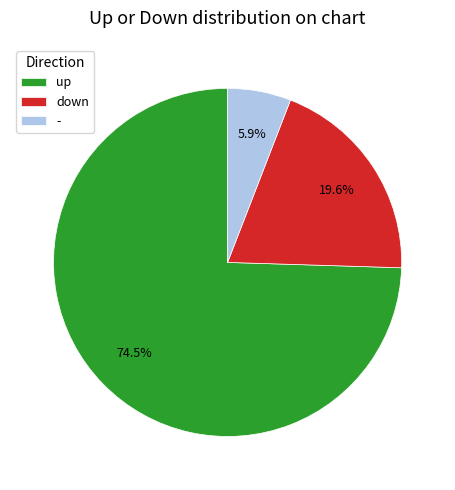

Approximately how many times larger is the value at up compared to down?

3.8